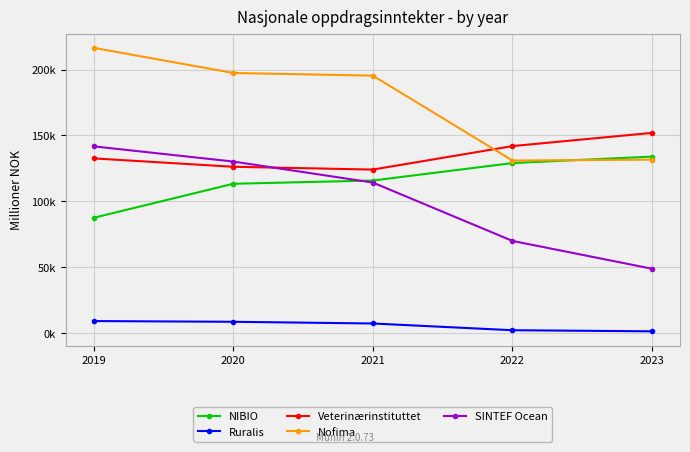

What is the total value across all series at 2023?

467941